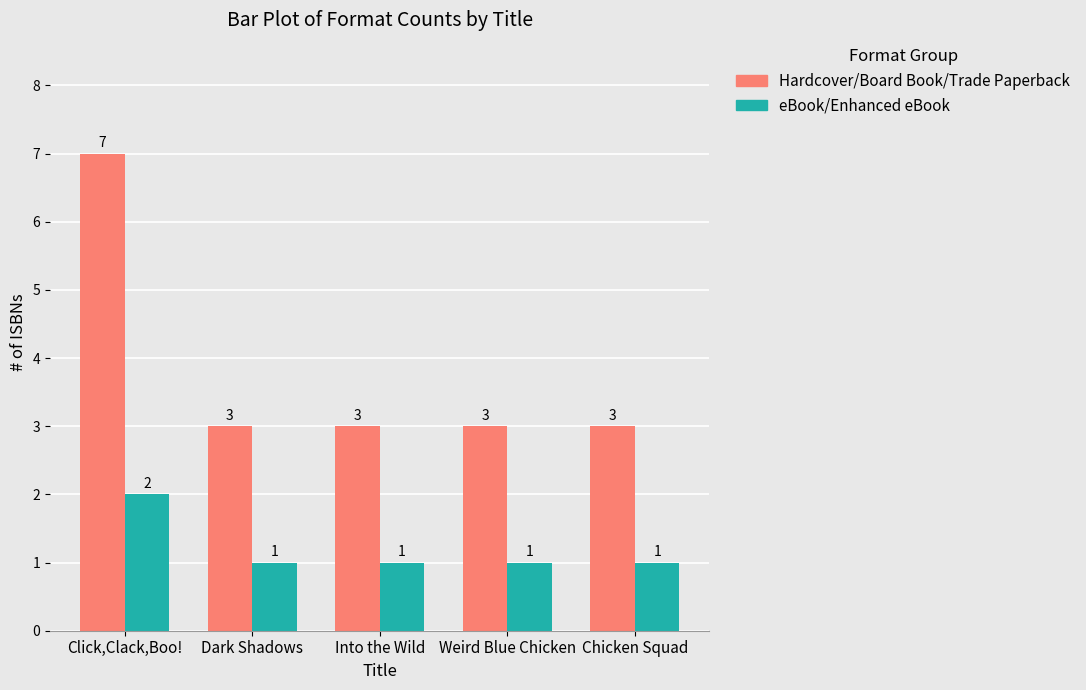

What is the label of the 4th bar from the left?

Weird Blue Chicken